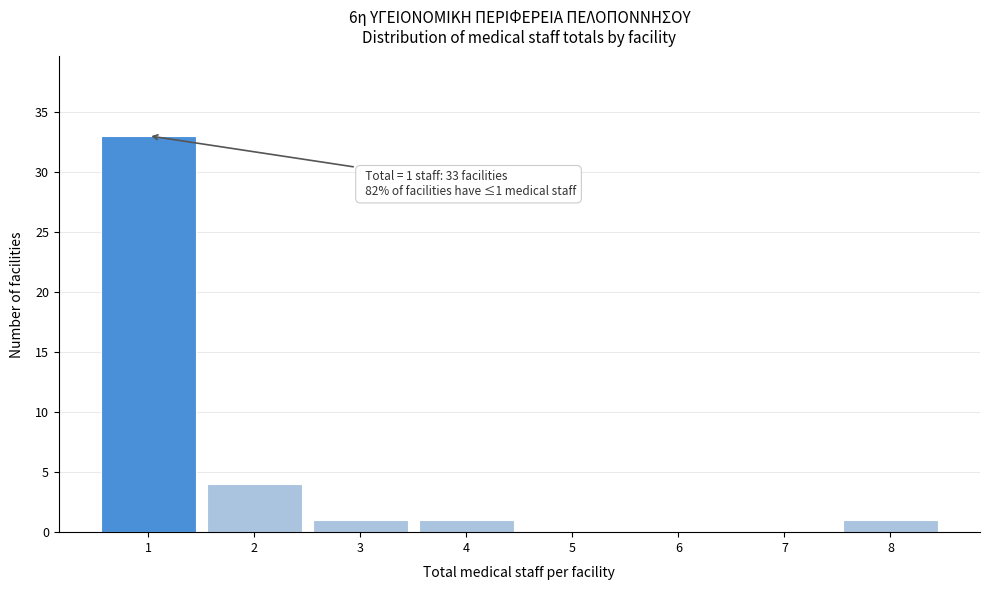

Over which range of the x-axis is the bar tallest?

0.5 to 1.5